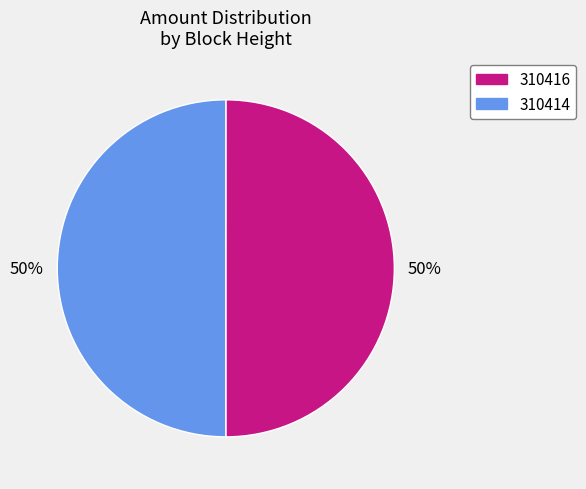

Approximately how many times larger is the value at 310414 compared to 310416?

1.0